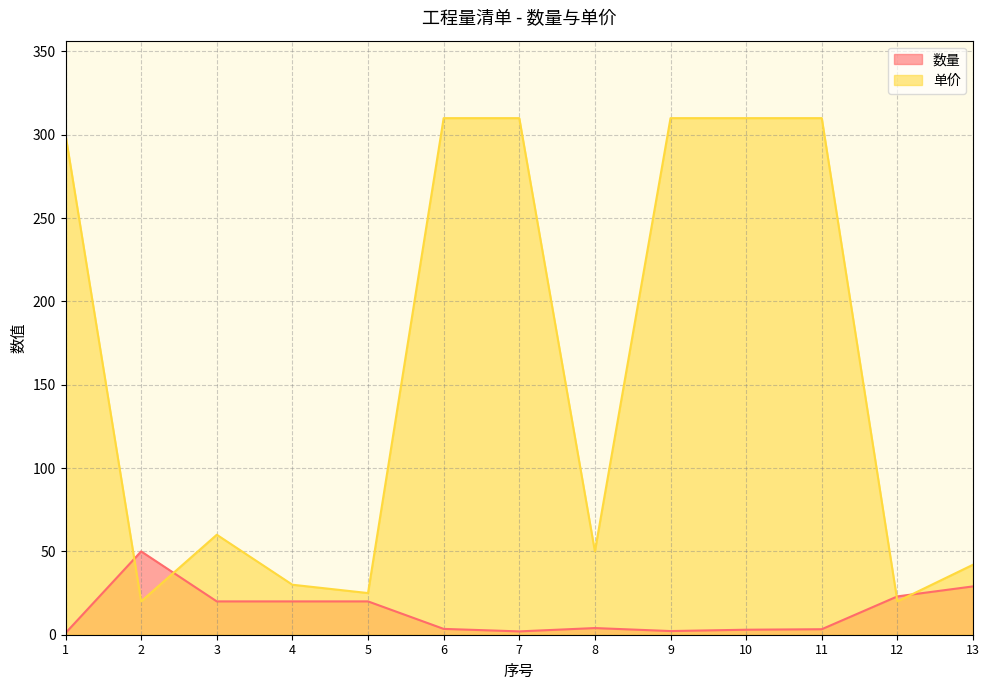

Reading left to right, what are all the values shown in this chart?

数量: 1=1.0	2=50.0	3=20.0	4=20.0	5=20.0	6=3.5	7=2.0	8=4.0	9=2.2	10=3.0	11=3.3	12=23.0	13=29.0
单价: 1=300.0	2=20.0	3=60.0	4=30.0	5=25.0	6=310.0	7=310.0	8=50.0	9=310.0	10=310.0	11=310.0	12=20.0	13=42.0